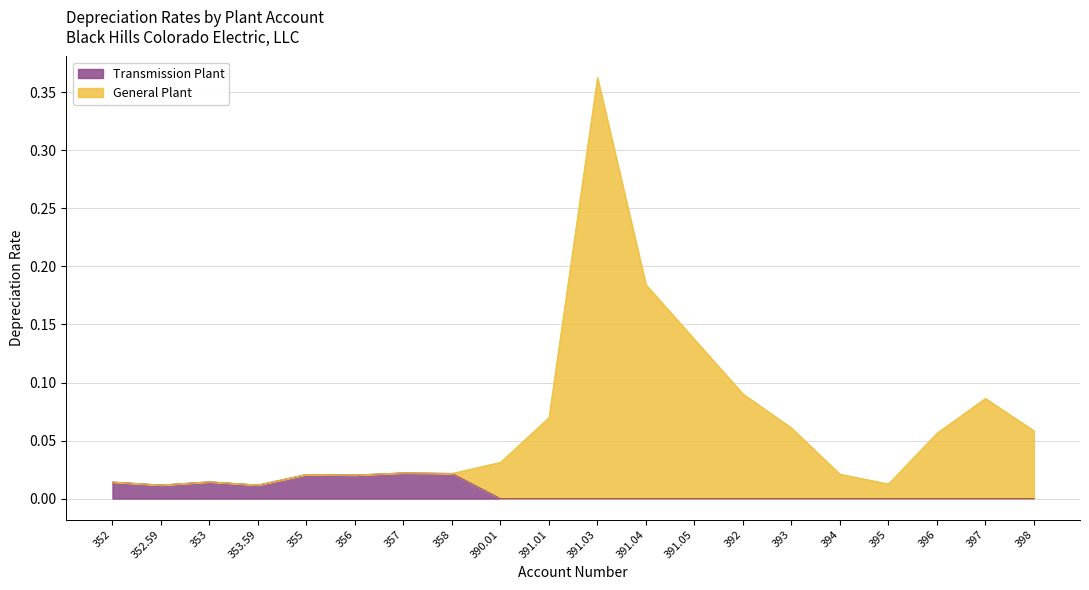

Reading left to right, transcribe all the data shown in this chart.

Transmission Plant: 352=0.0	352.59=0.0	353=0.0	353.59=0.0	355=0.0	356=0.0	357=0.0	358=0.0	390.01=0.0	391.01=0.0	391.03=0.0	391.04=0.0	391.05=0.0	392=0.0	393=0.0	394=0.0	395=0.0	396=0.0	397=0.0	398=0.0
General Plant: 352=0.0	352.59=0.0	353=0.0	353.59=0.0	355=0.0	356=0.0	357=0.0	358=0.0	390.01=0.0	391.01=0.1	391.03=0.4	391.04=0.2	391.05=0.1	392=0.1	393=0.1	394=0.0	395=0.0	396=0.1	397=0.1	398=0.1